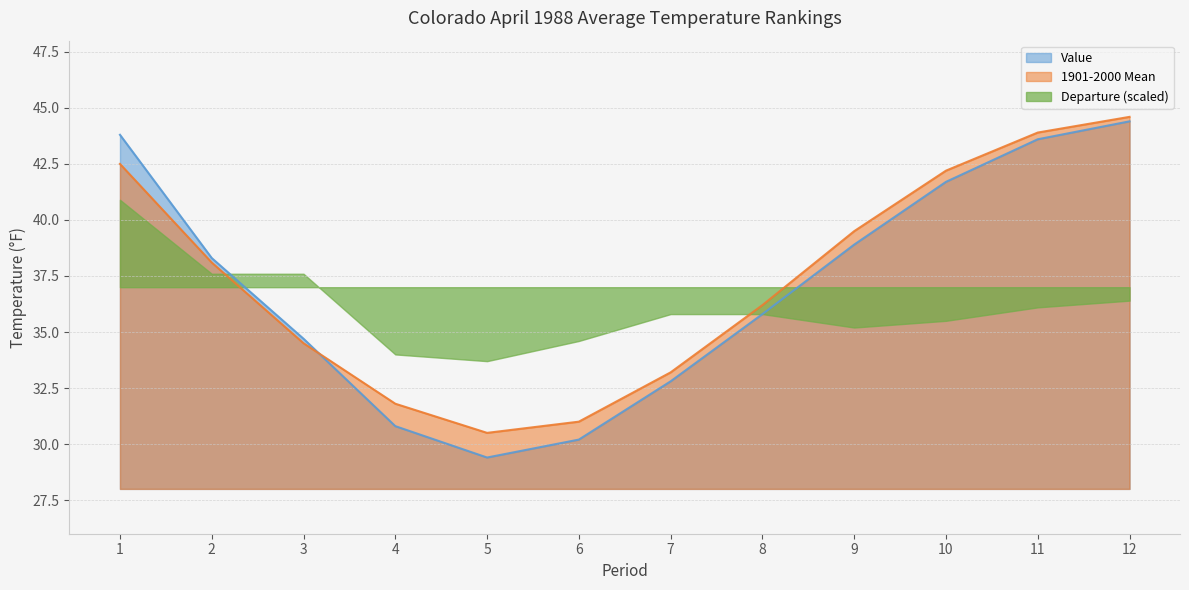

At which category does the chart reach its minimum across all series?

5